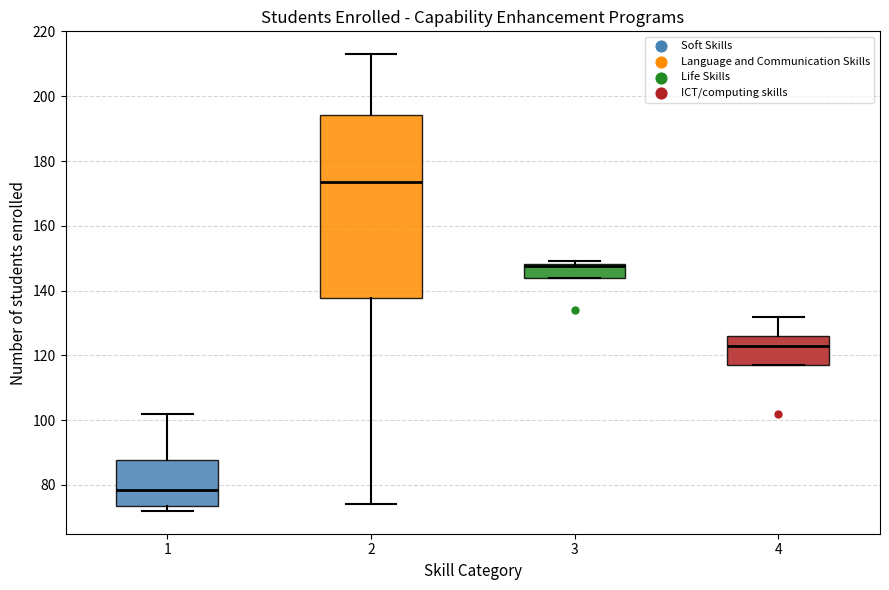

Comparing the boxes themselves (not the whiskers), which one is the tallest?

2